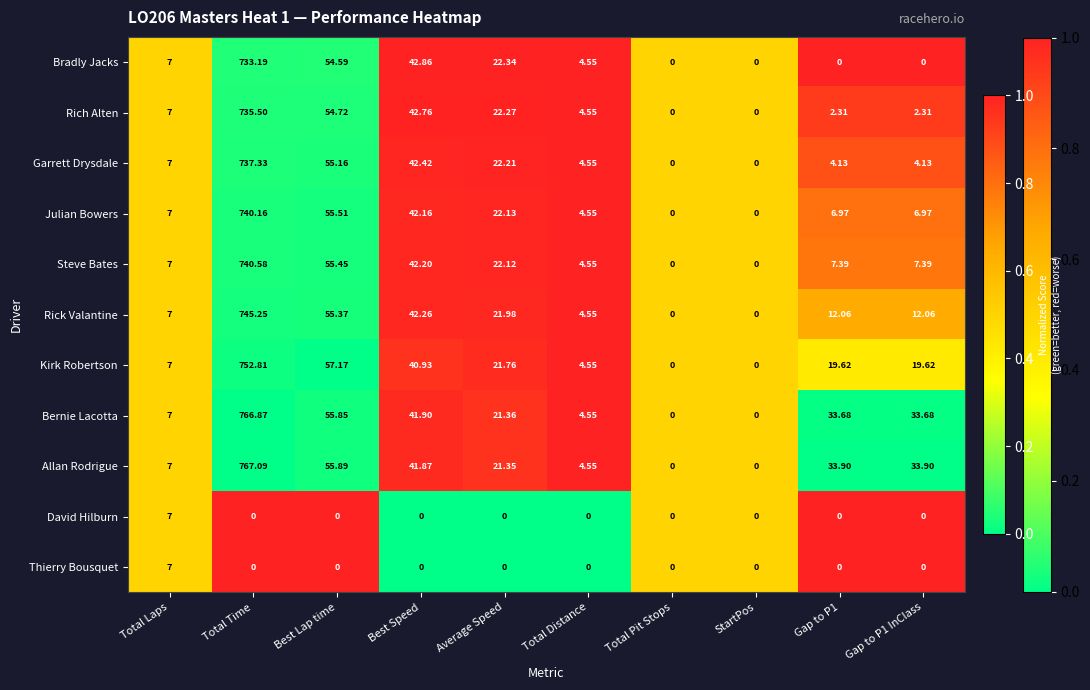

Between Best Lap time and Best Speed, which series saw the biggest shift?

Kirk Robertson